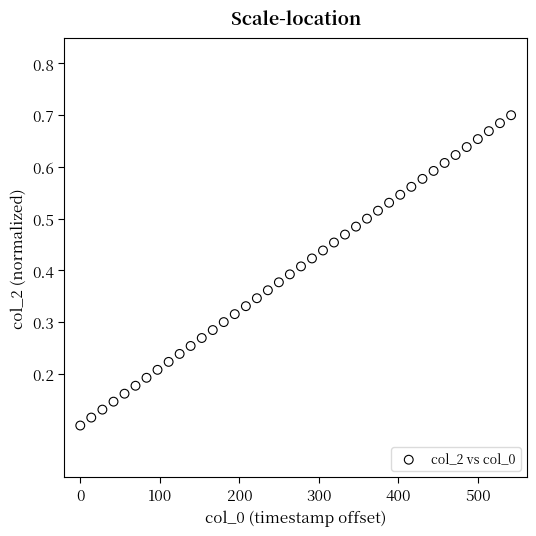

What is the range of X values (max minus min)?

541.6